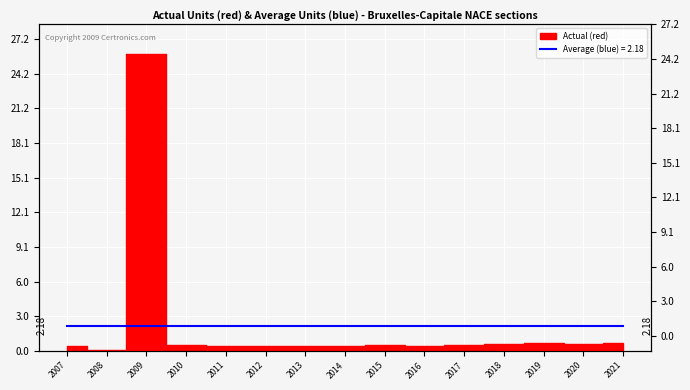

How many interior local valleys (lower than both neighbors) does the data have?

4